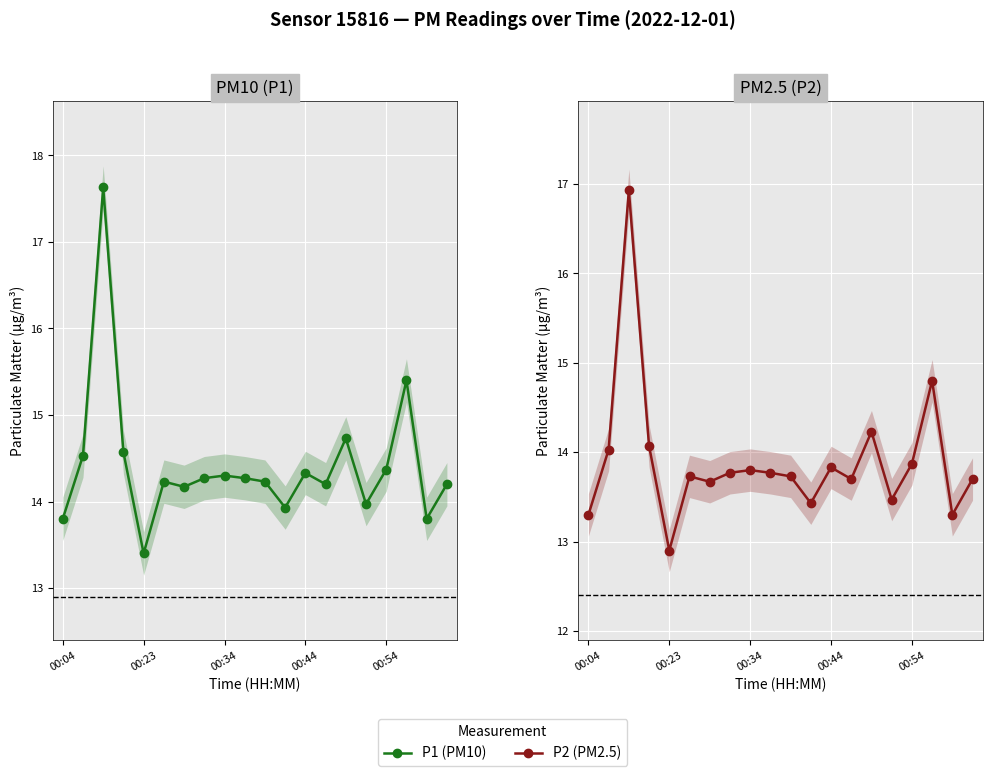

Reading left to right, transcribe all the data shown in this chart.

P1: 13.8	14.5	17.6	14.6	13.4	14.2	14.2	14.3	14.3	14.3	14.2	13.9	14.3	14.2	14.7	14.0	14.4	15.4	13.8	14.2
P2: 13.3	14.0	16.9	14.1	12.9	13.7	13.7	13.8	13.8	13.8	13.7	13.4	13.8	13.7	14.2	13.5	13.9	14.8	13.3	13.7